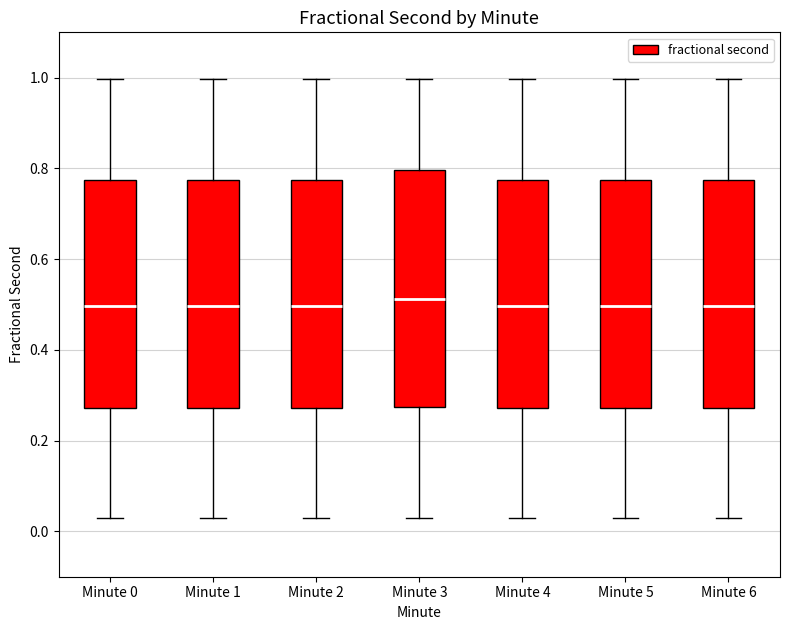

Reading left to right, read every box against the y-axis: the position of its median line, the range the box covers, and the ends of its whiskers. The values are not printed on the chart, so give them approximately, as read against the axis.

Minute 0: median 0.50, box 0.28 to 0.78, whiskers 0.02 to 1.00
Minute 1: median 0.50, box 0.28 to 0.78, whiskers 0.02 to 1.00
Minute 2: median 0.50, box 0.28 to 0.78, whiskers 0.02 to 1.00
Minute 3: median 0.52, box 0.28 to 0.80, whiskers 0.02 to 1.00
Minute 4: median 0.50, box 0.28 to 0.78, whiskers 0.02 to 1.00
Minute 5: median 0.50, box 0.28 to 0.78, whiskers 0.02 to 1.00
Minute 6: median 0.50, box 0.28 to 0.78, whiskers 0.02 to 1.00